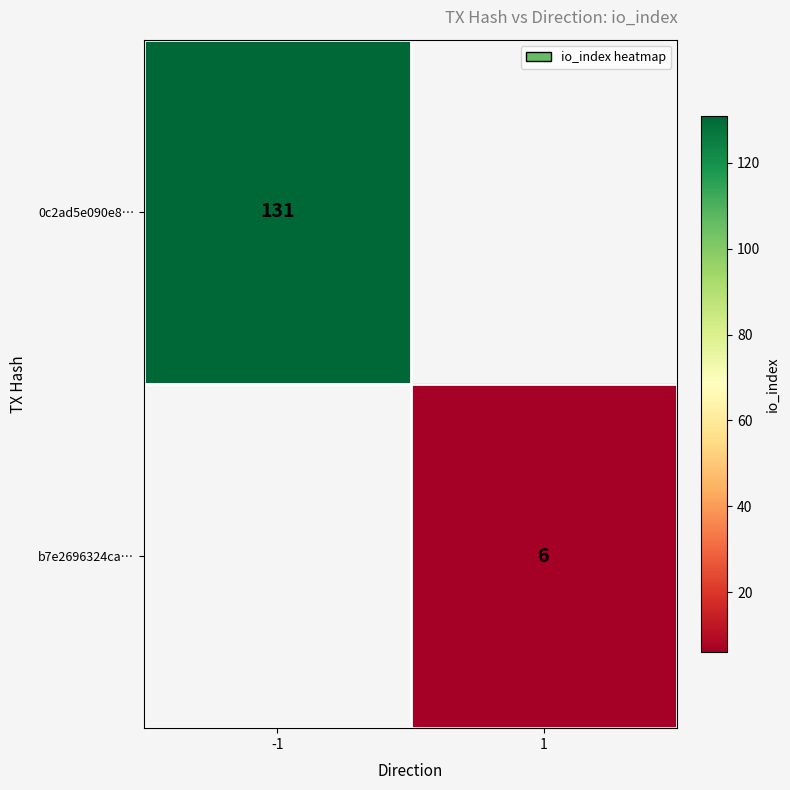

The value of b7e2696324ca… at 1 is 6. True or false?

True